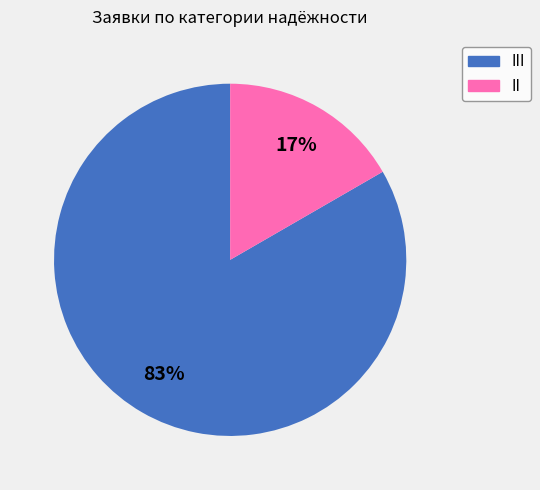

Is there a majority slice in this chart?

Yes